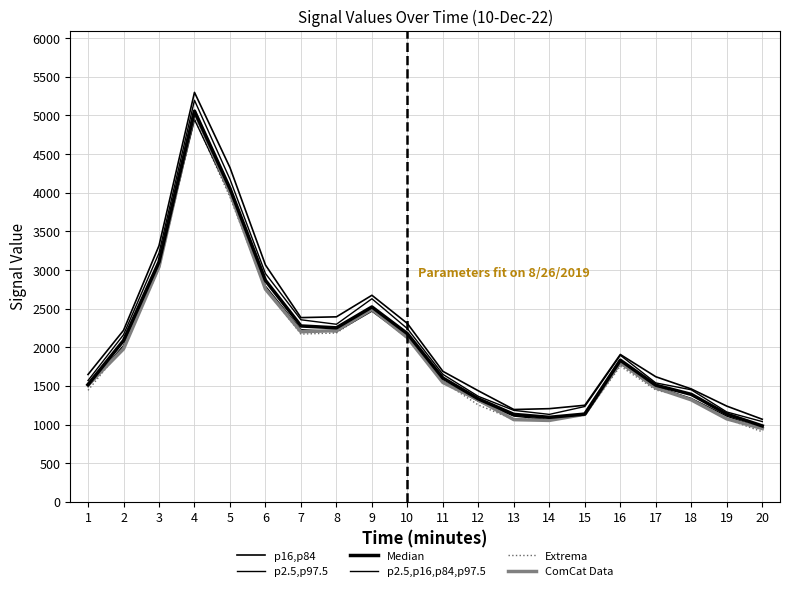

Does the chart display data point markers on the line(s)?

No